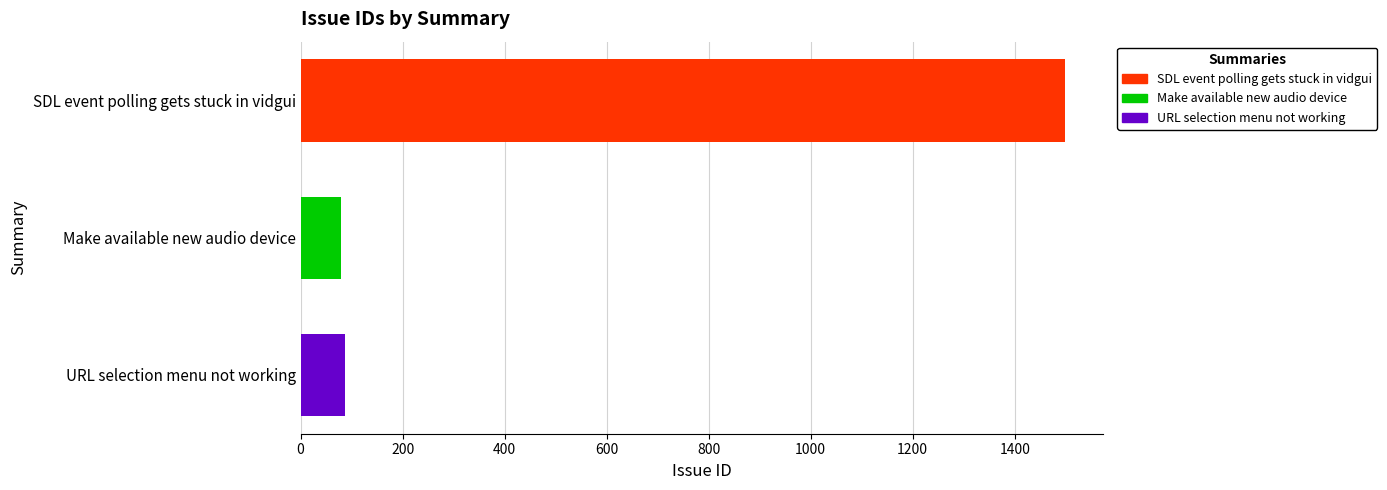

Which category has the highest value across all series?

SDL event polling gets stuck in vidgui